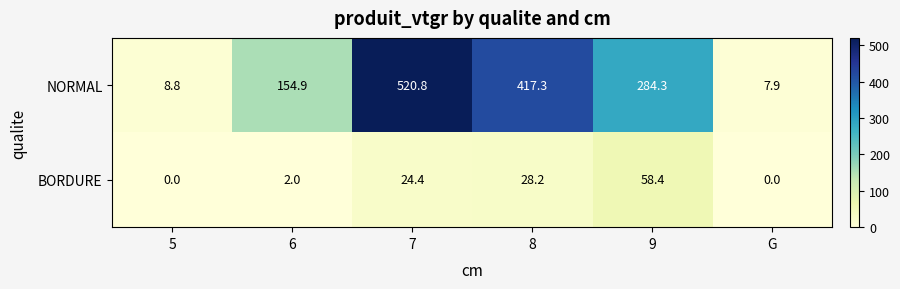

What is the difference between the highest and lowest values at 5?

8.8